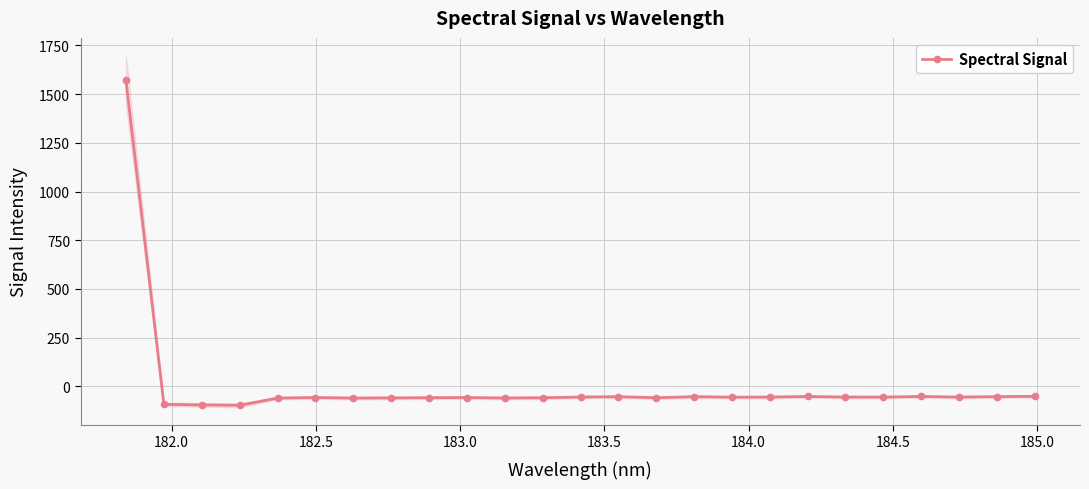

How many distinct data groups are displayed?

1